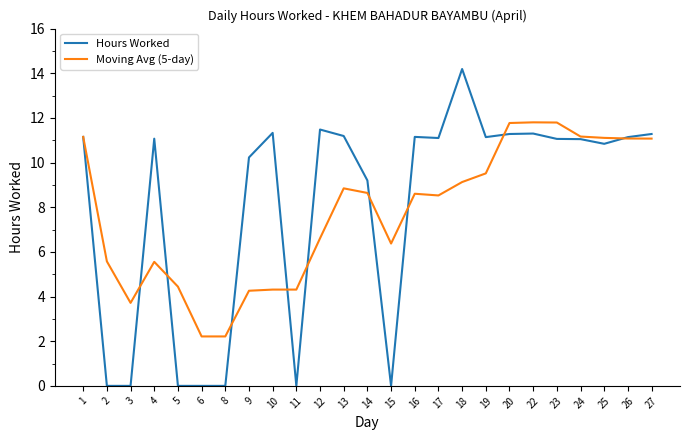

What is the difference between the second highest and second lowest values in the Moving Avg (5-day) series?

9.6